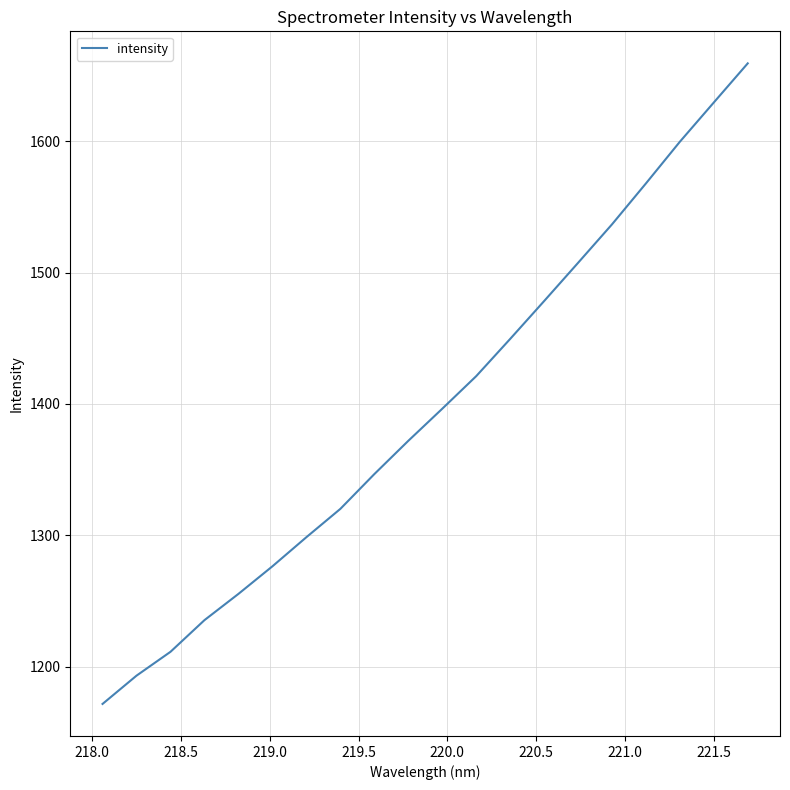

Does the chart display data point markers on the line(s)?

No